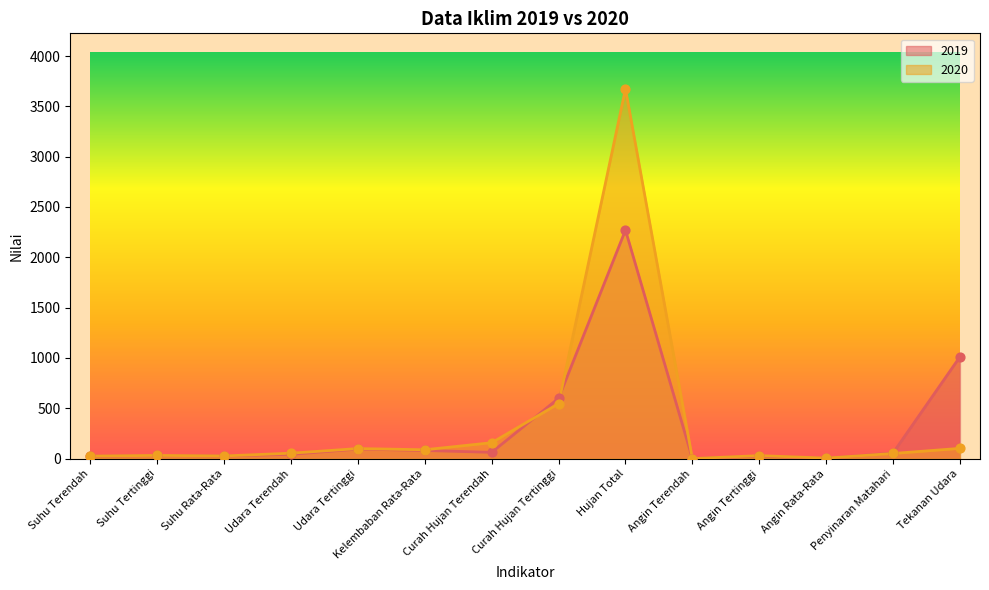

Which series has the widest spread of Y values?

2020